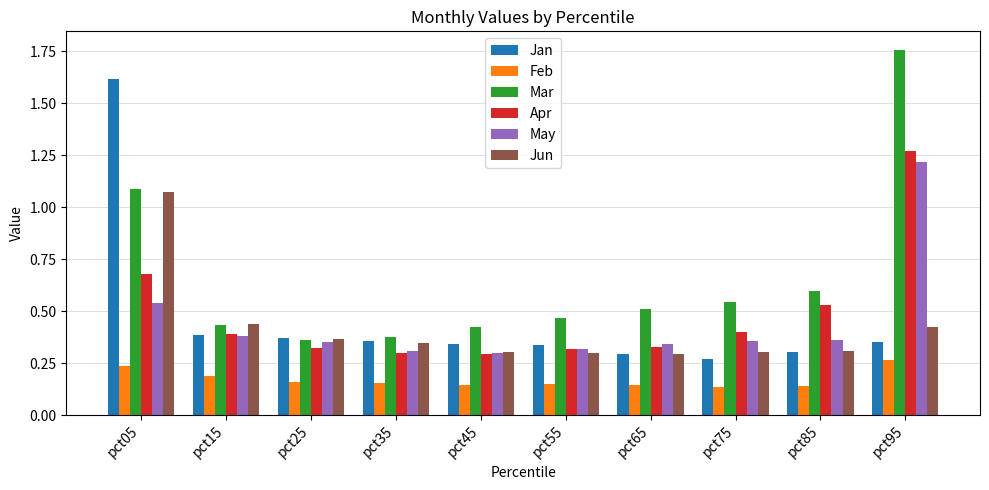

Which series has the largest total across all categories?

Mar